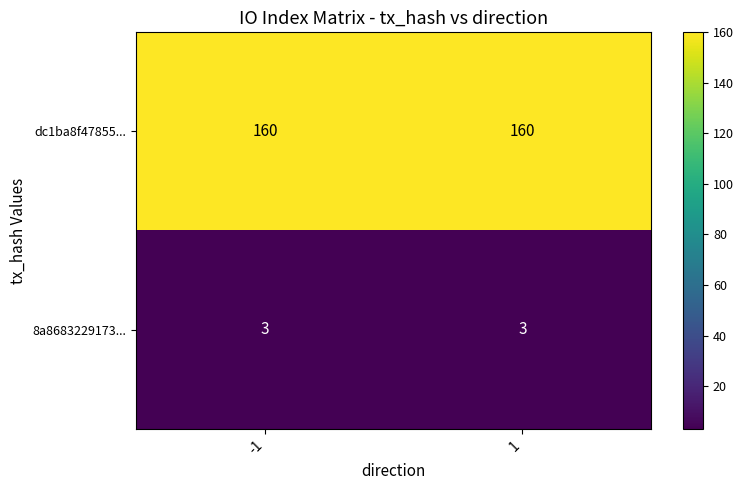

How many categories are shown in the chart?

2